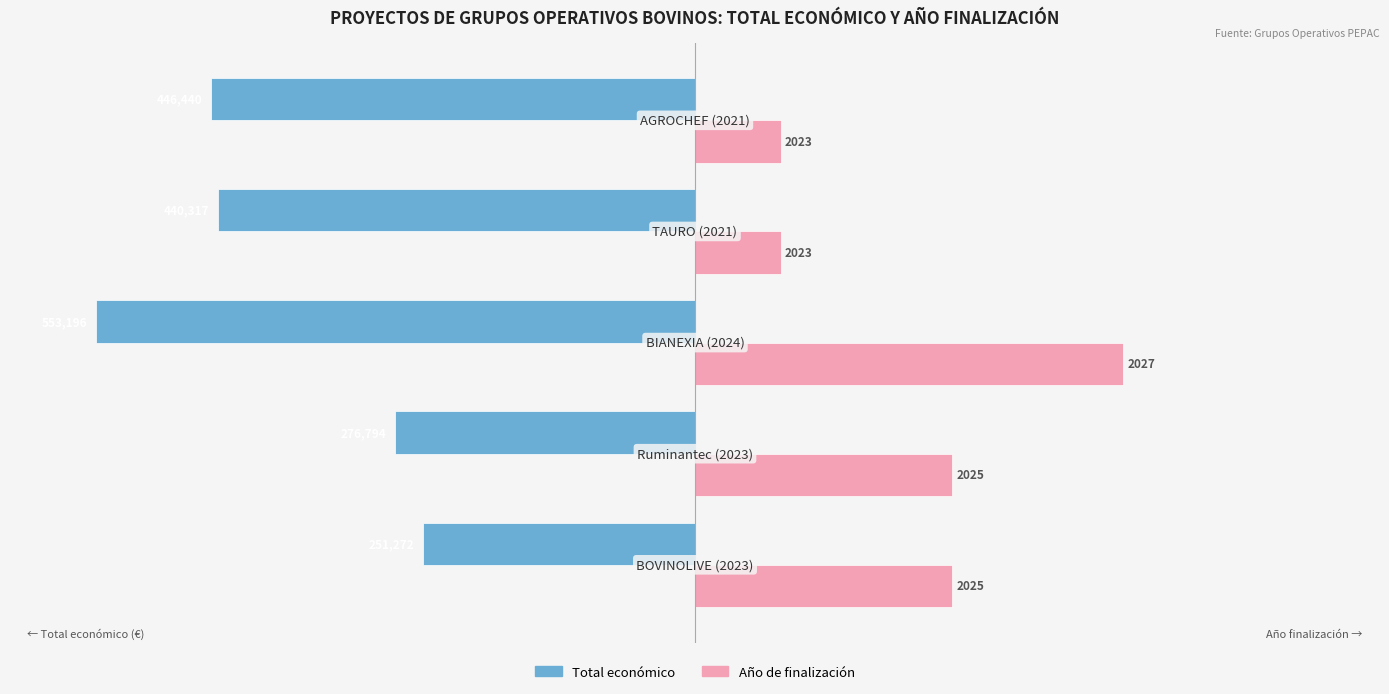

What are all the series names shown in the legend?

Total económico, Año de finalización